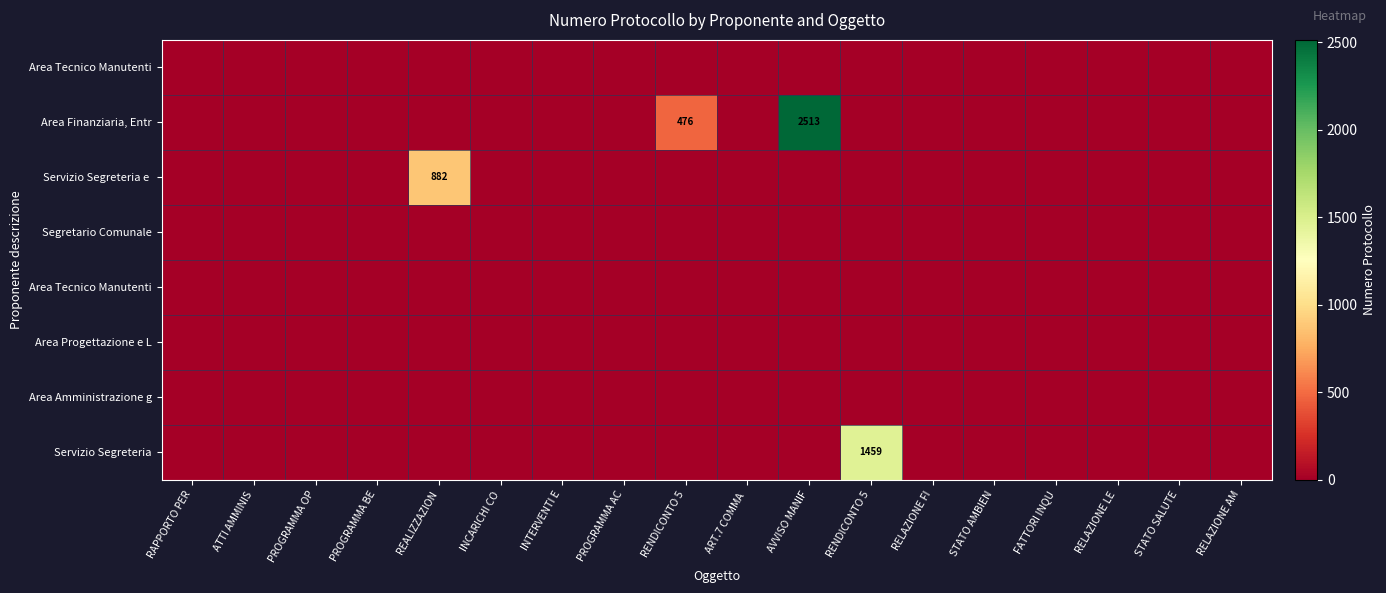

Count the number of data series in this chart.

8